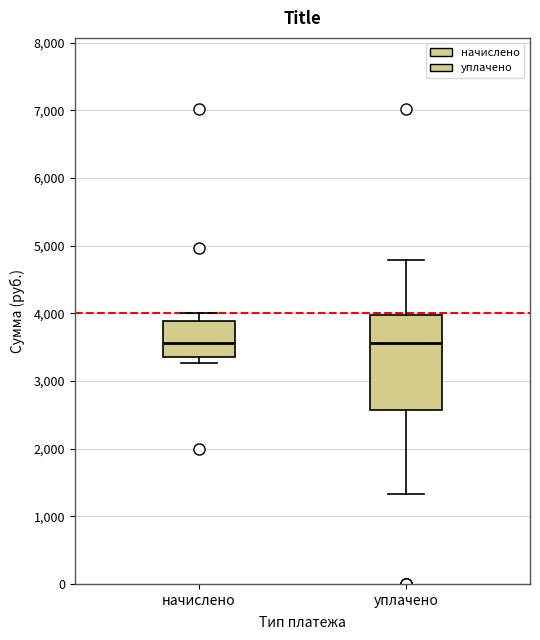

Reading left to right, transcribe this box plot: for each box, give where its median line is, the range the box spans, and where its two whiskers end, as read against the y-axis. The values are not printed on the chart, so give them approximately, as read against the axis.

начислено: median 3600, box 3300 to 3900, whiskers 3300 (just below the box's lower edge) to 4000
уплачено: median 3600, box 2600 to 4000, whiskers 1300 to 4800